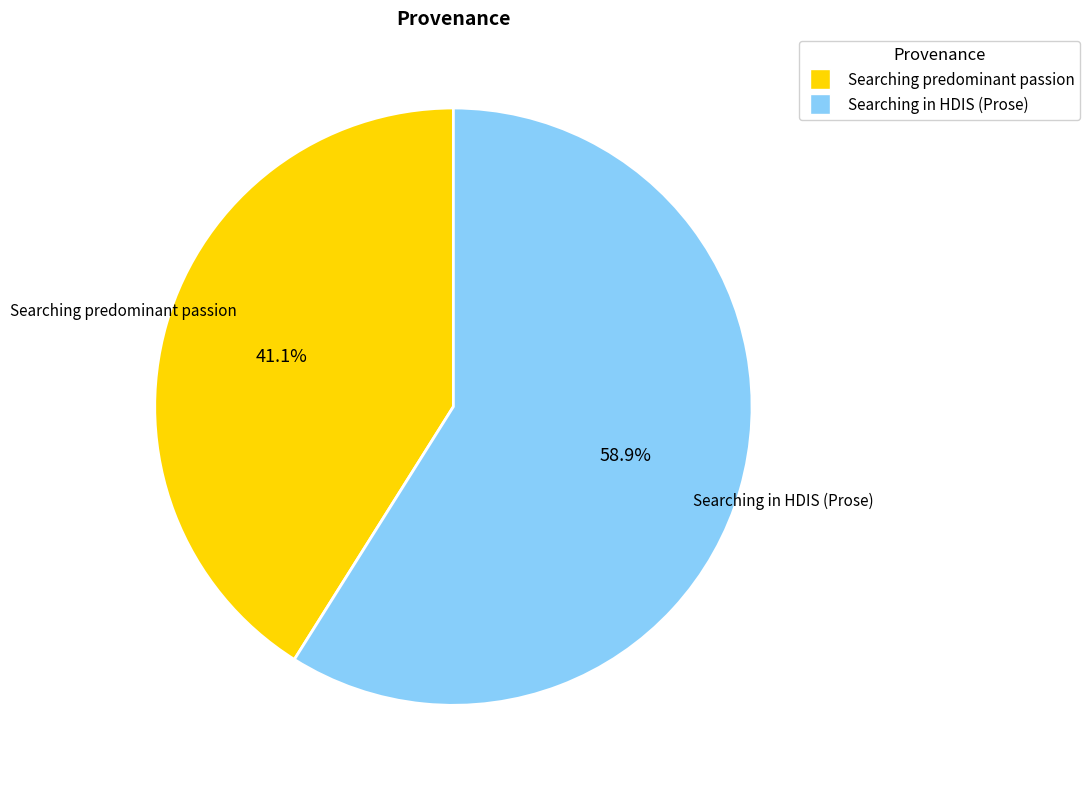

Count the number of slices in the pie.

2